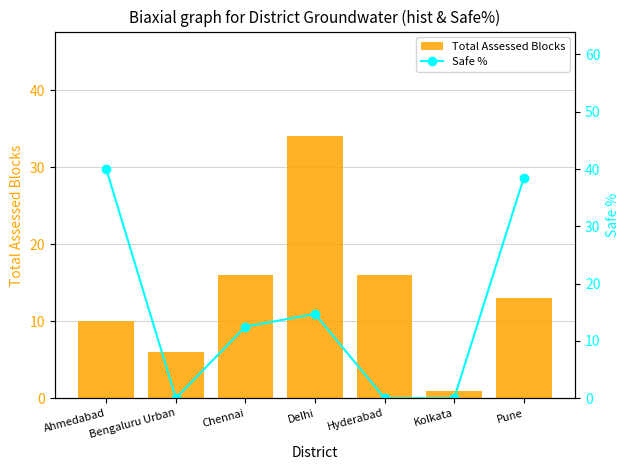

True or false: Safe % has a value of 19.7 at Chennai.

False